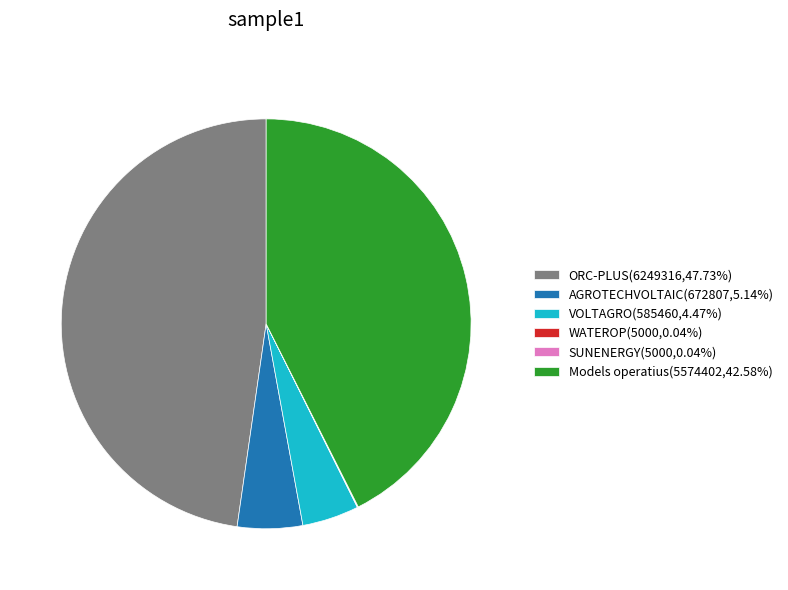

Do AGROTECHVOLTAIC(672807,5.14%) and Models operatius(5574402,42.58%) together represent more than half of the pie?

No